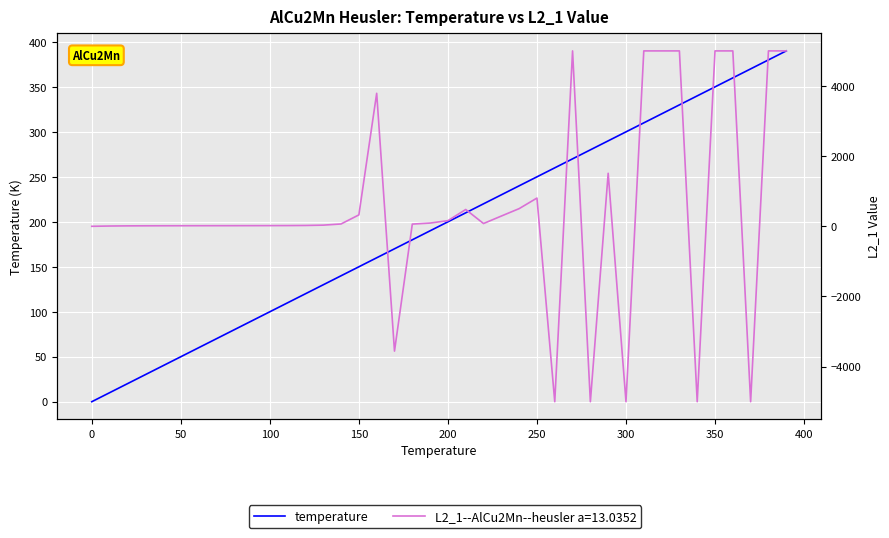

What is the difference between the maximum and minimum values?

390